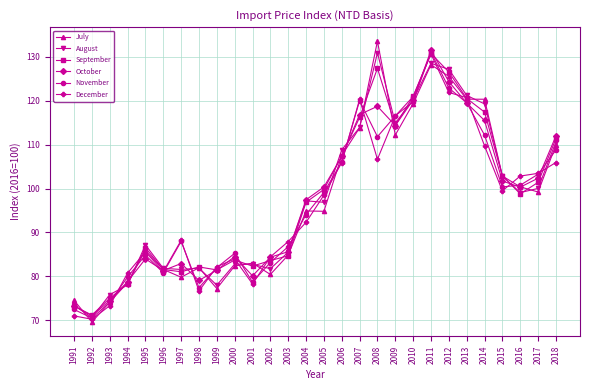

What is the value of the August point at the 27th from the left?

100.0